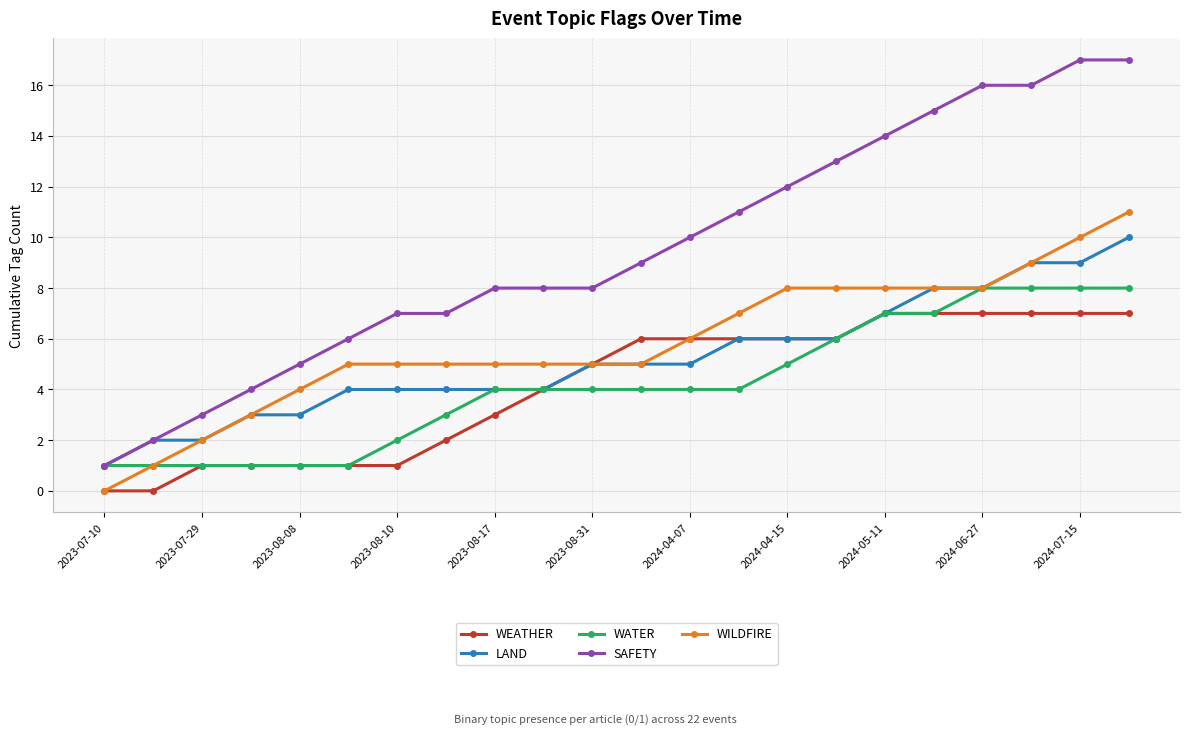

Which series has the widest spread of values?

SAFETY